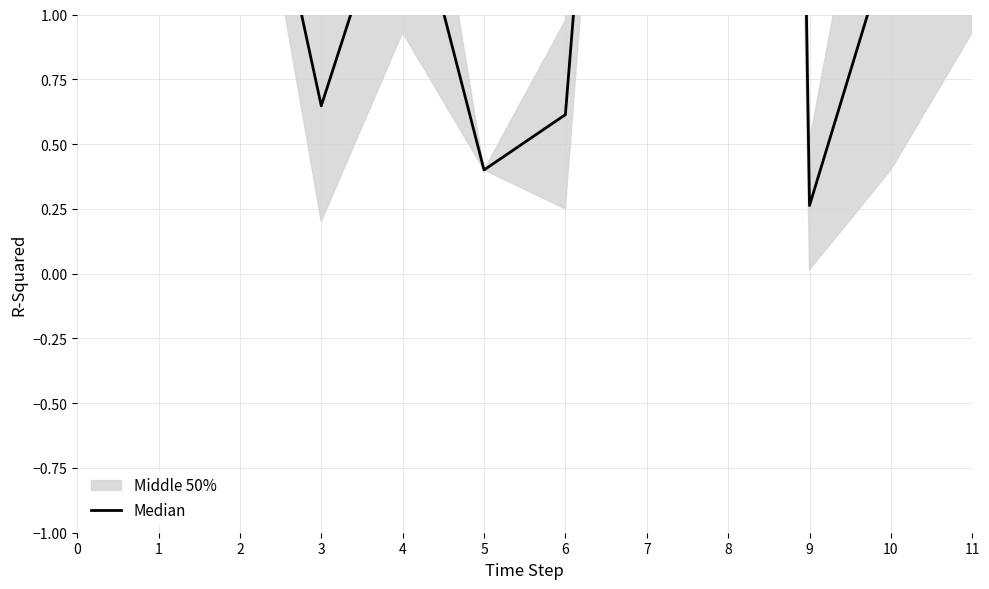

Reading left to right, extract all data points from this chart.

0=16.2	1=4.8	2=2.1	3=0.6	4=1.6	5=0.4	6=0.6	7=4.5	8=19.9	9=0.3	10=1.3	11=1.6